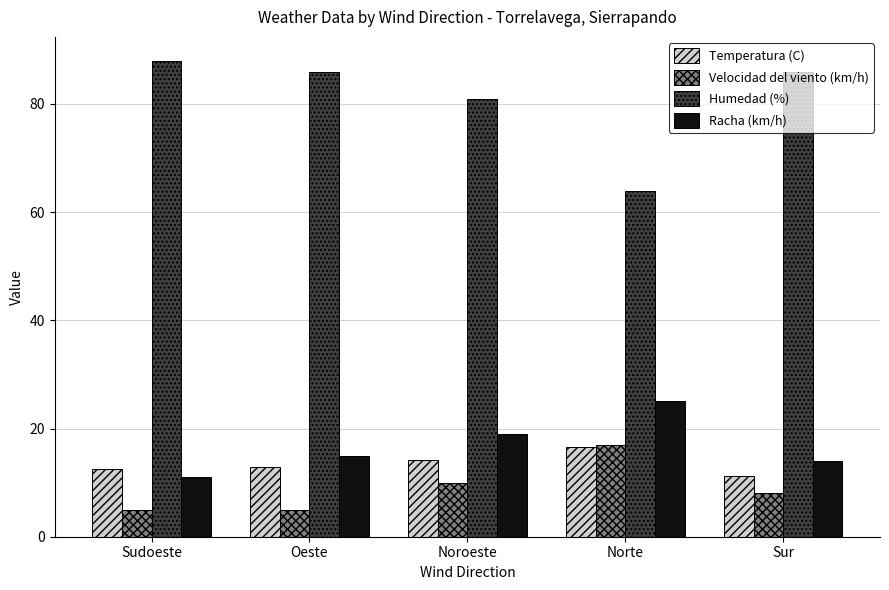

How many bars are there in total?

20